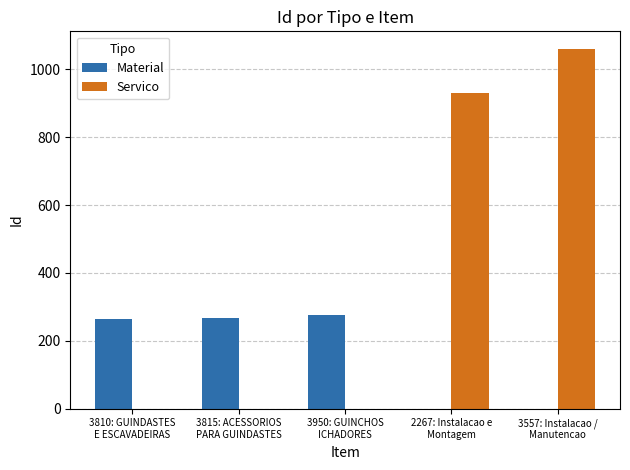

What is the average value of the Material series?

162